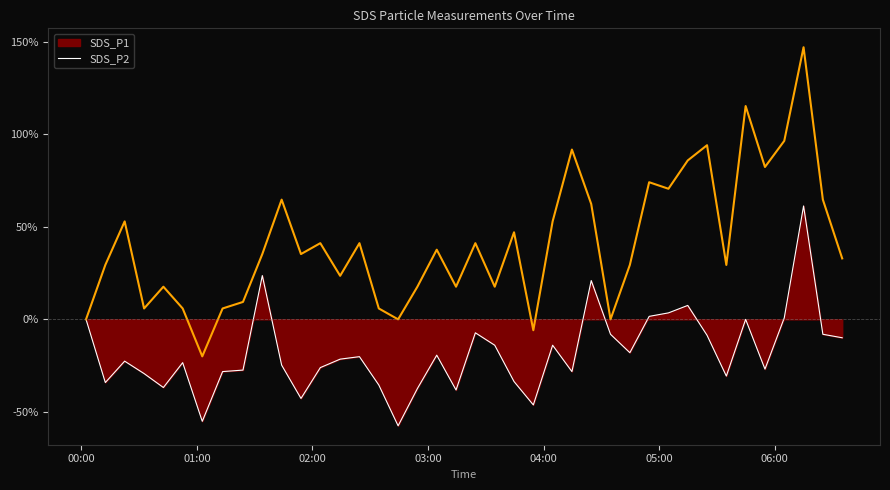

Which series has the widest spread of values?

SDS_P2